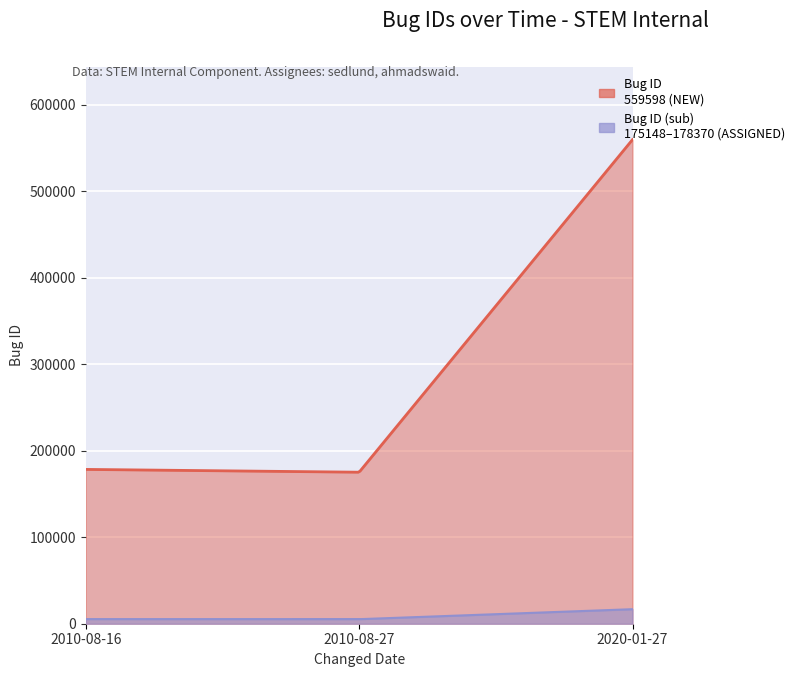

What value does the data have at 2010-08-16?

178370